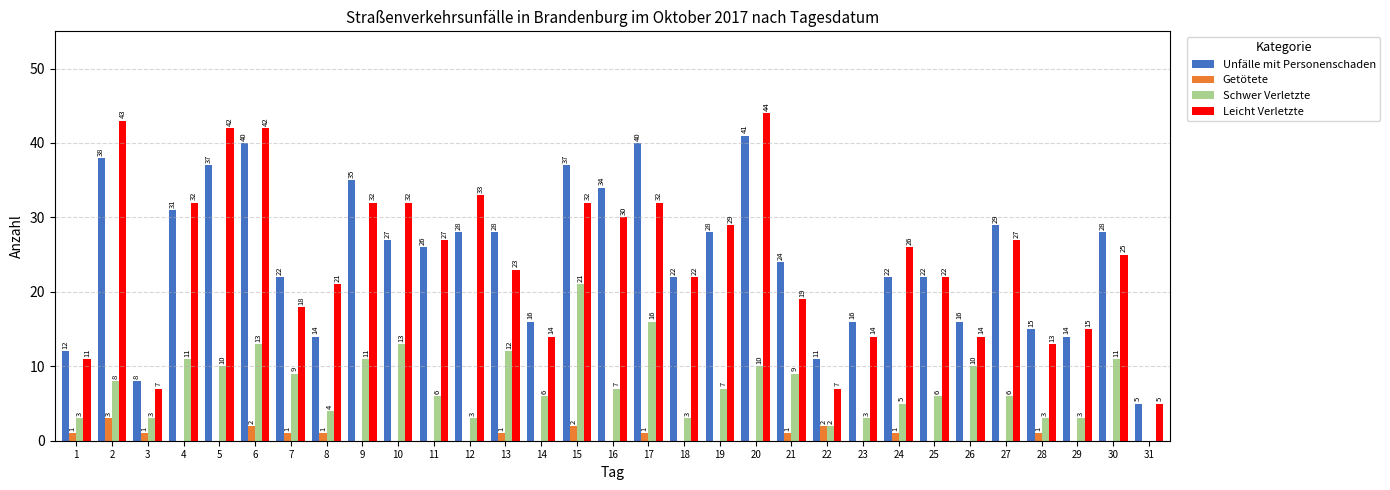

Which series changed the most between 12 and 14?

Leicht Verletzte